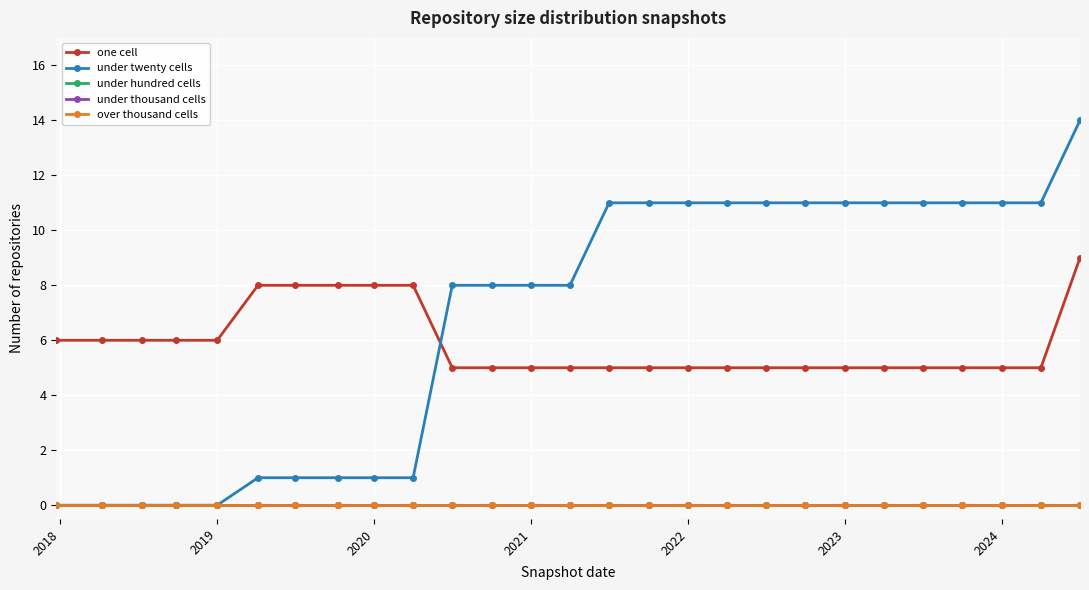

How many lines are shown in the chart?

5